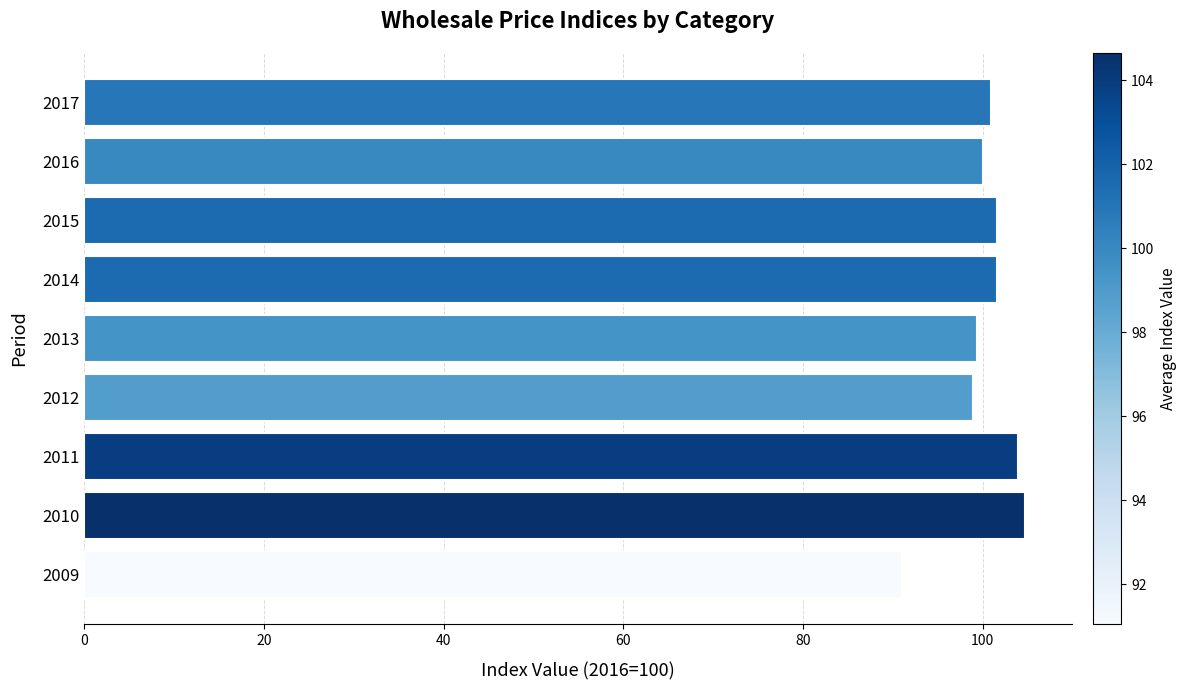

The chart shows a value of 154.3 at 2013. True or false?

False